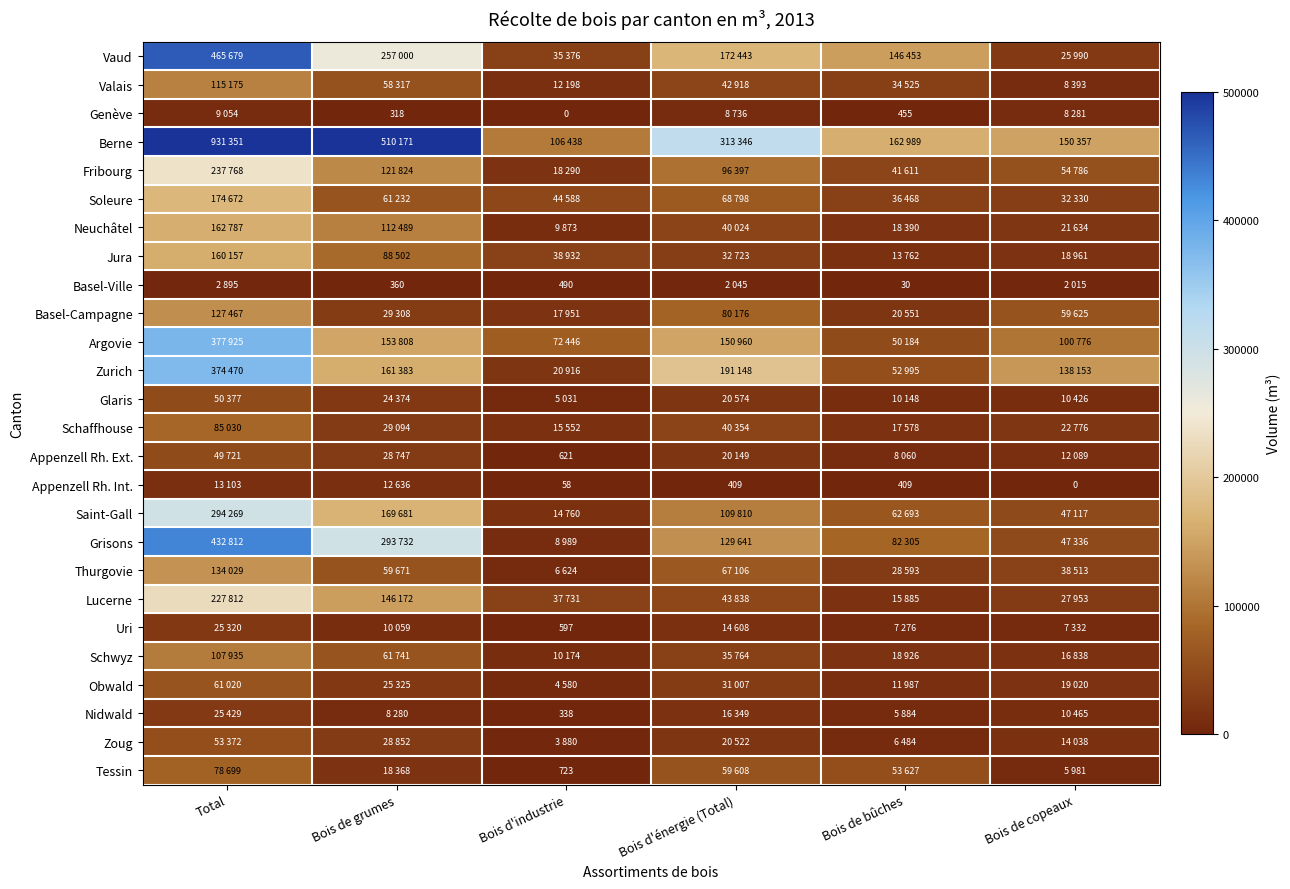

How many distinct data groups are displayed?

26